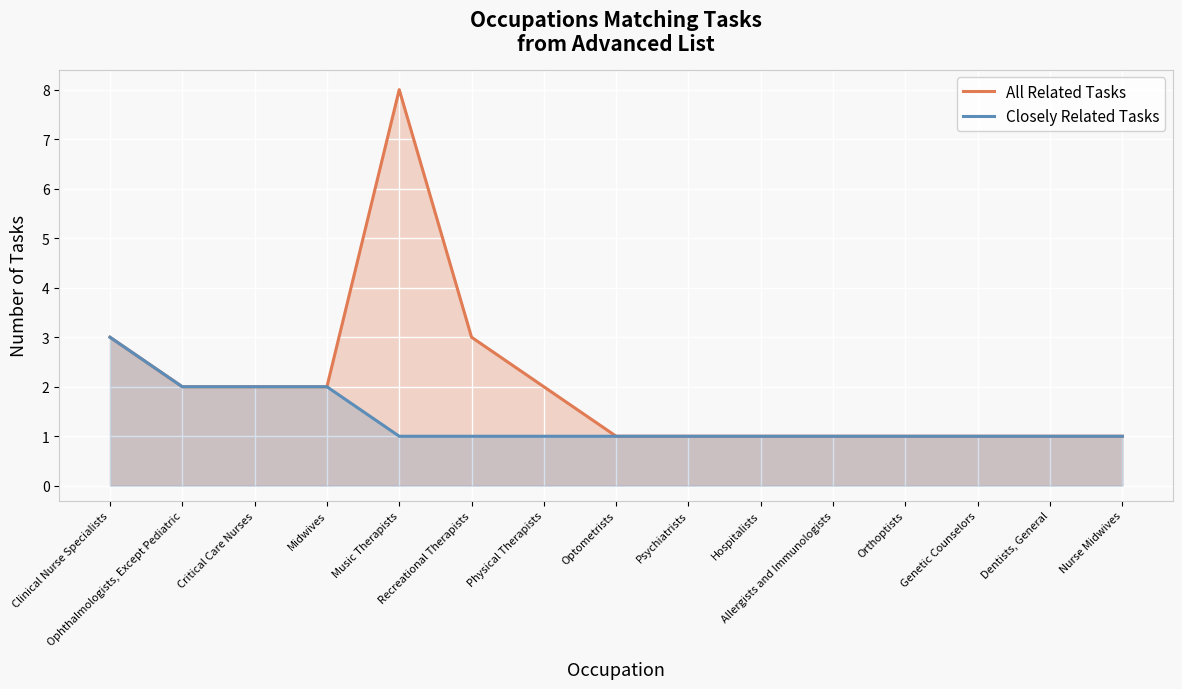

Is the value of Closely Related Tasks at Ophthalmologists, Except Pediatric greater than the value of All Related Tasks at Physical Therapists?

No